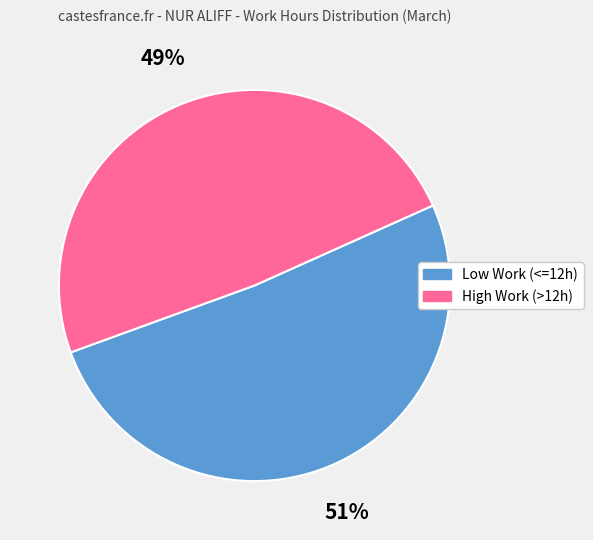

To the nearest percent, what is the difference between the largest and smallest slice percentages?

2%